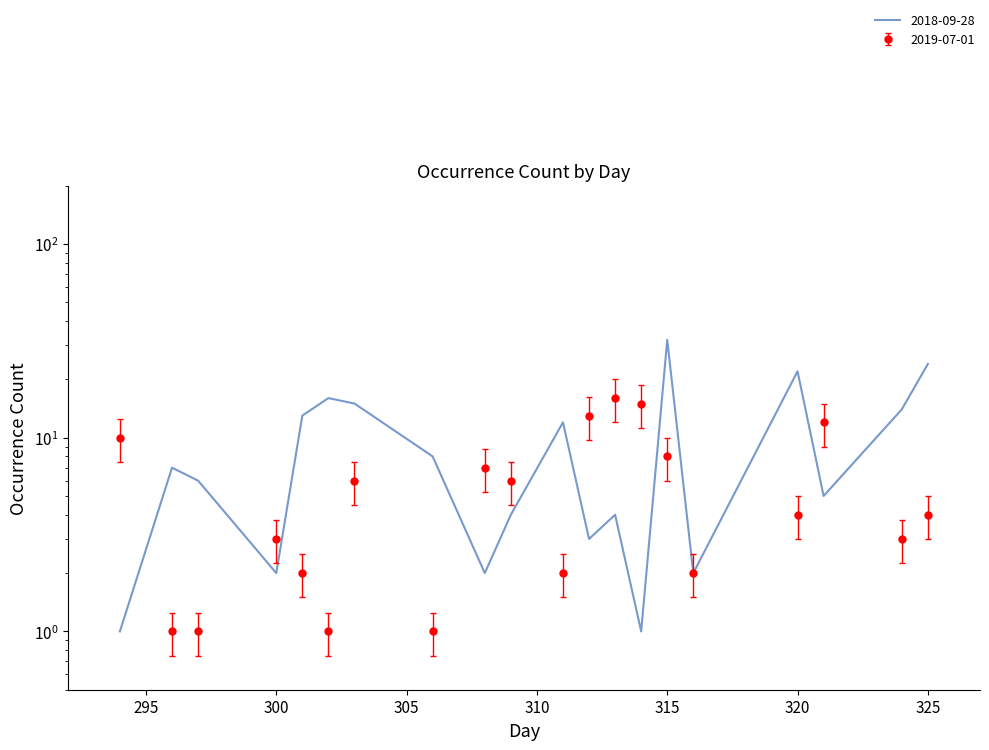

Which series has the largest range (max minus min)?

2018-09-28